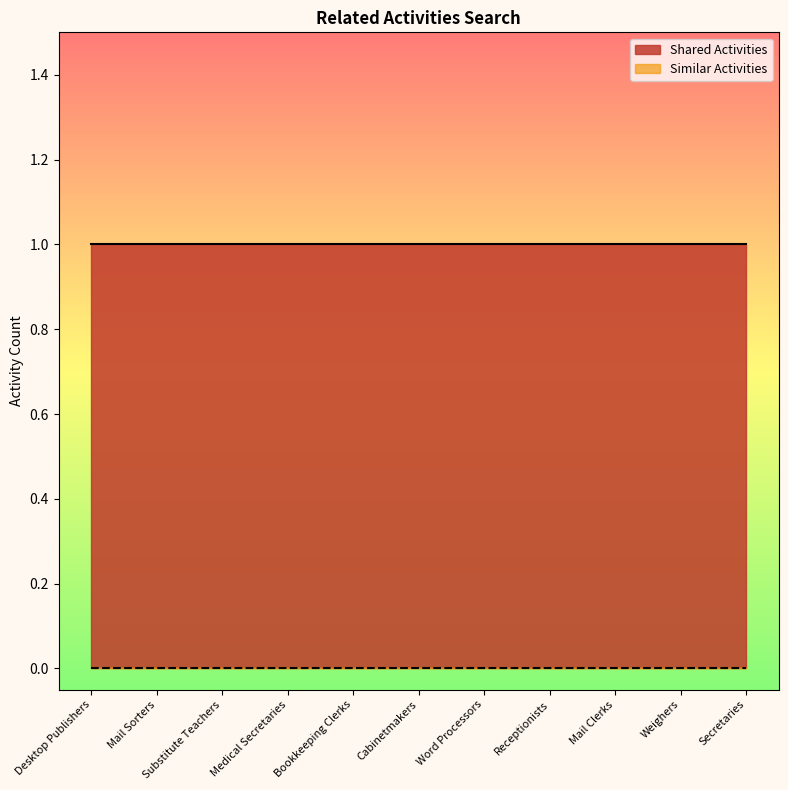

Which series has the largest range (max minus min)?

Shared Activities